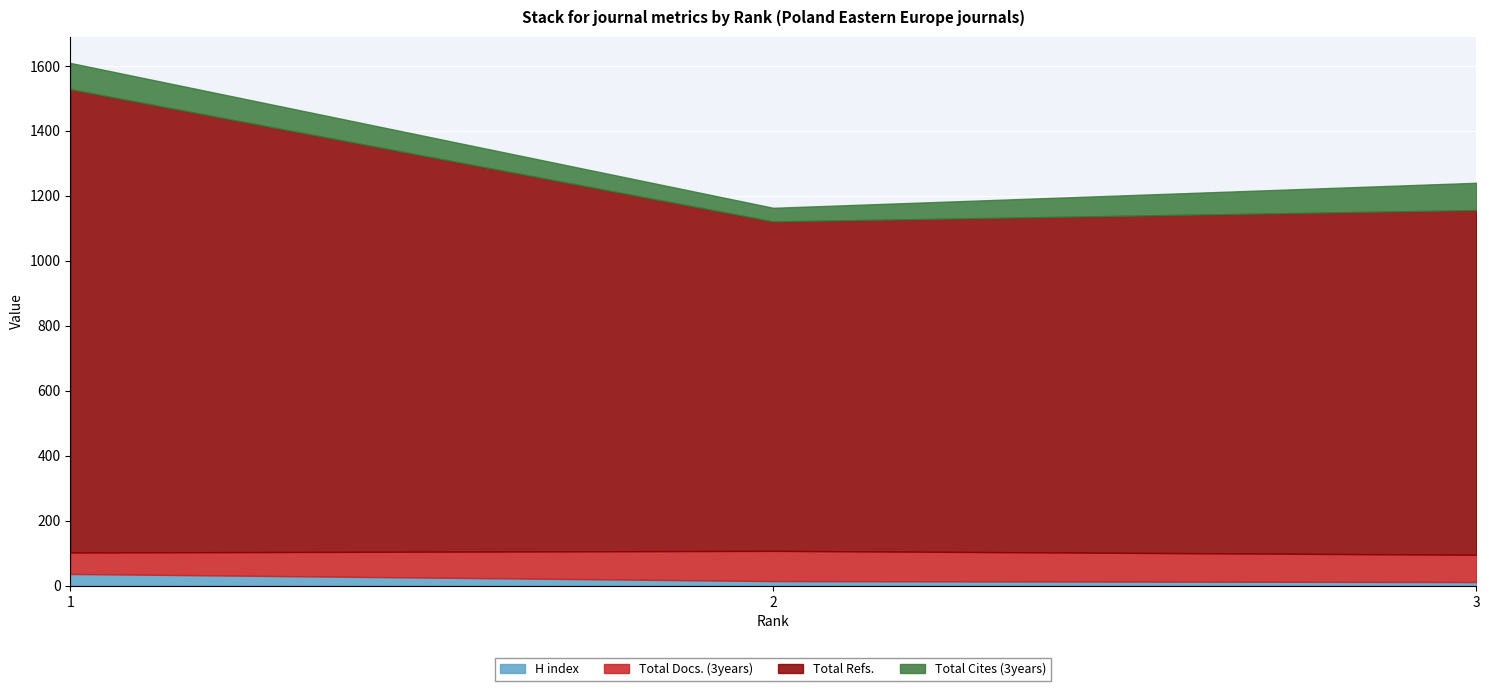

Which series changed the most between 2 and 3?

Total Refs.